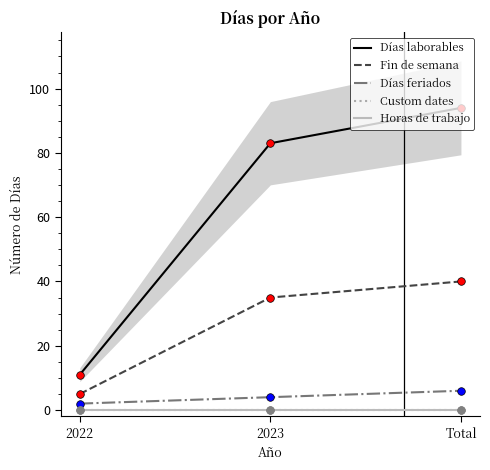

Is the value of Días feriados at 2022 greater than the value of Custom dates at 2023?

Yes